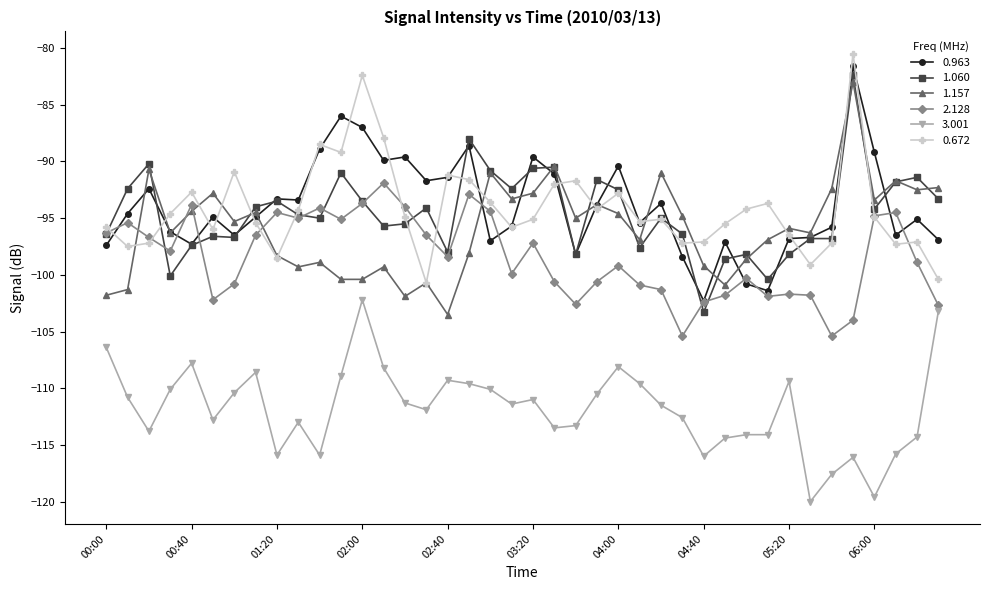

How many lines are shown in the chart?

6